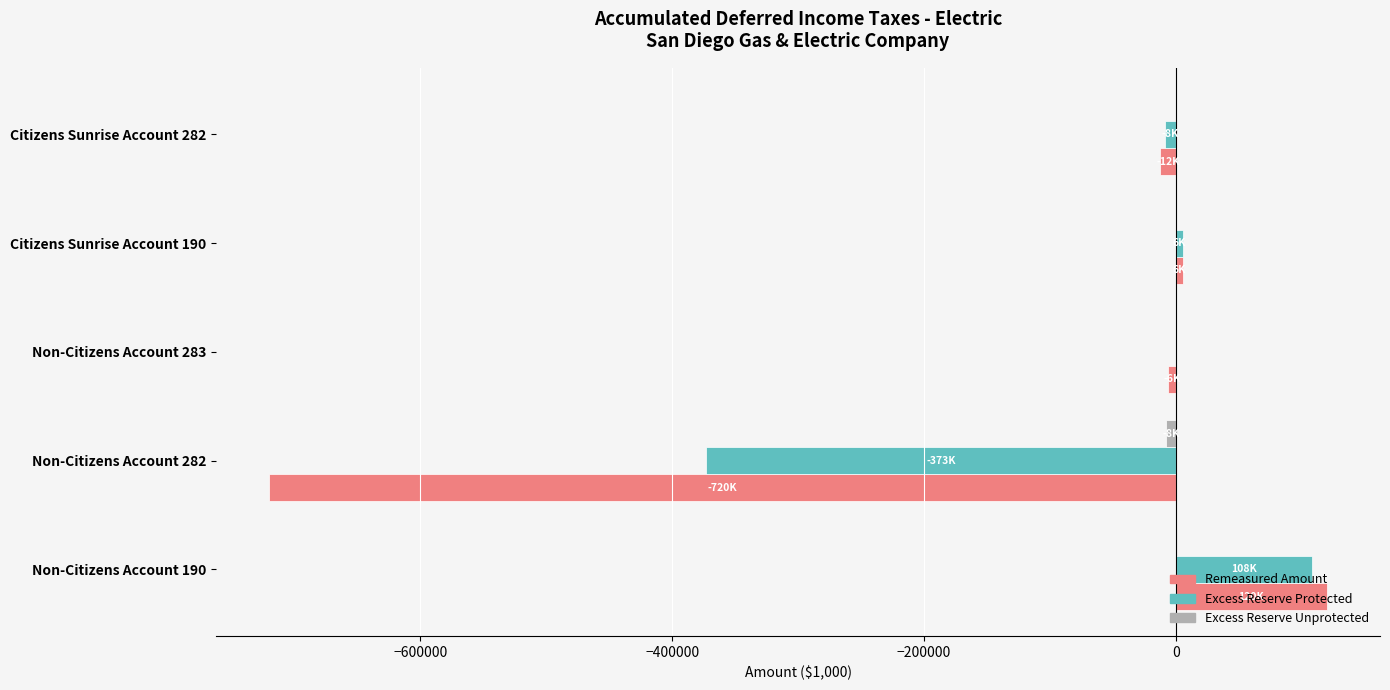

Count the number of categories in the chart.

5